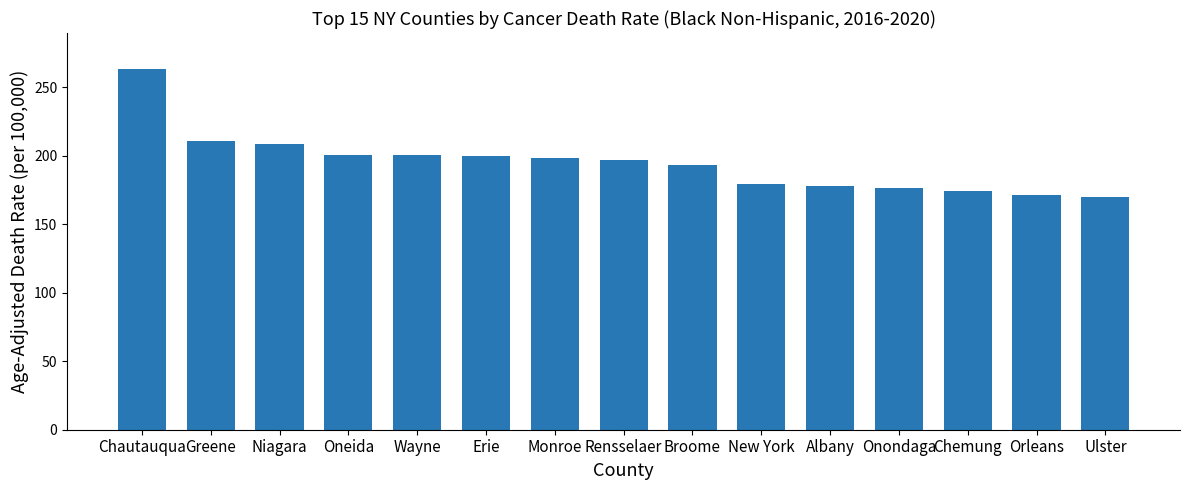

What is the difference between the maximum and minimum values?

93.2